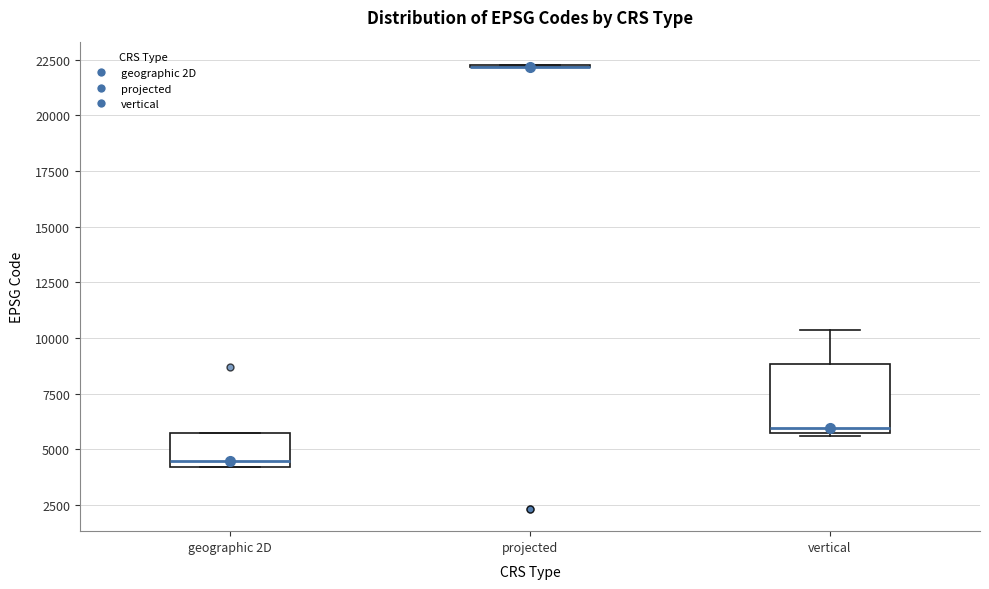

Comparing the boxes themselves (not the whiskers), which one is the tallest?

vertical